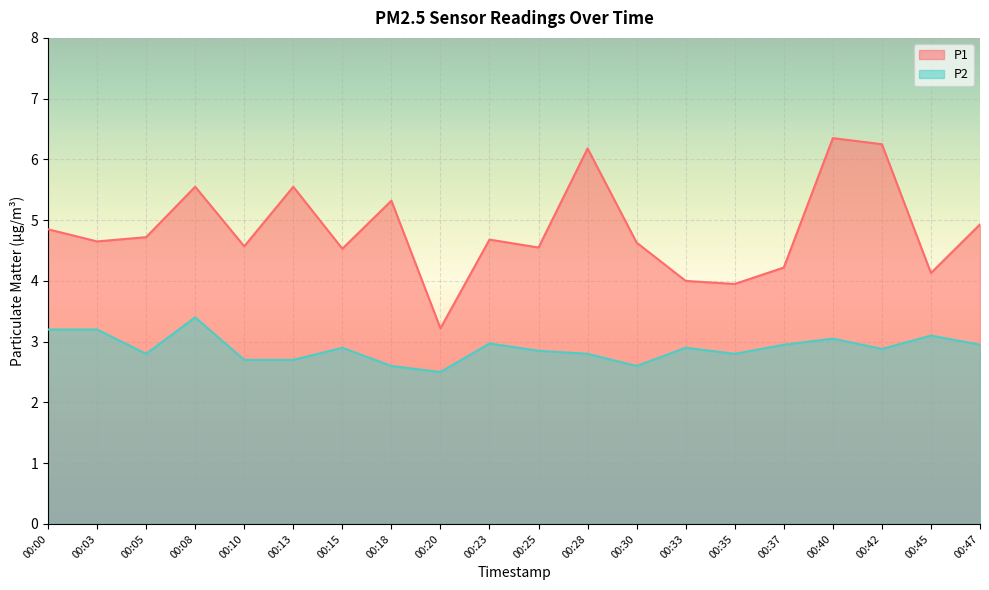

True or false: P2 and P1 intersect in this chart.

False